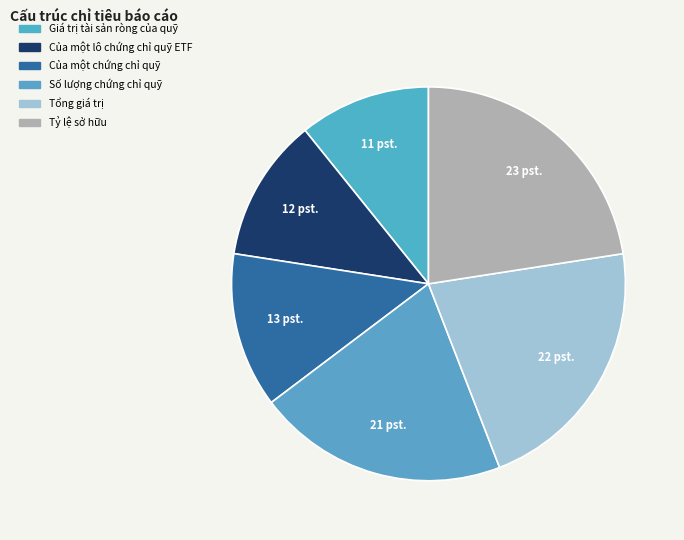

Count the number of slices in the pie.

6